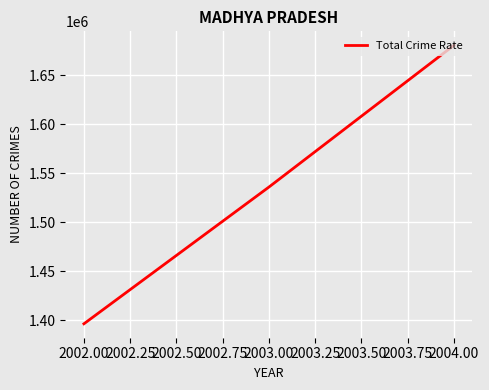

How many lines are shown in the chart?

1